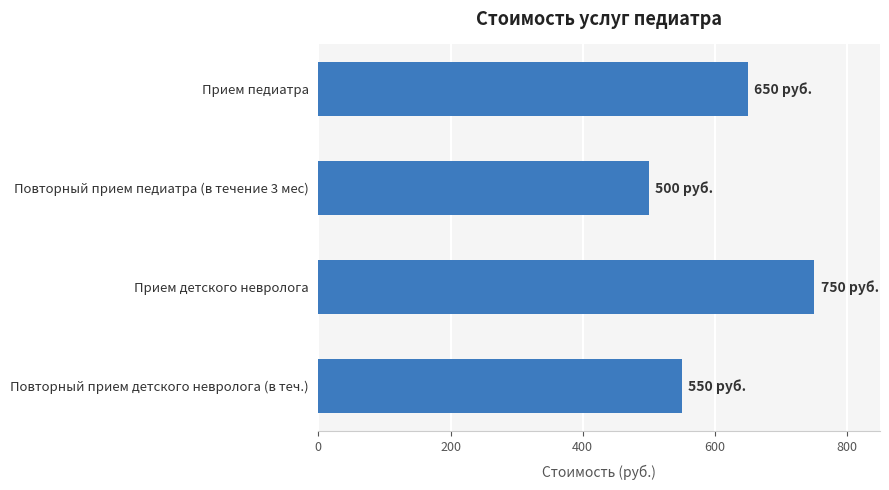

Does the chart contain any negative values?

No